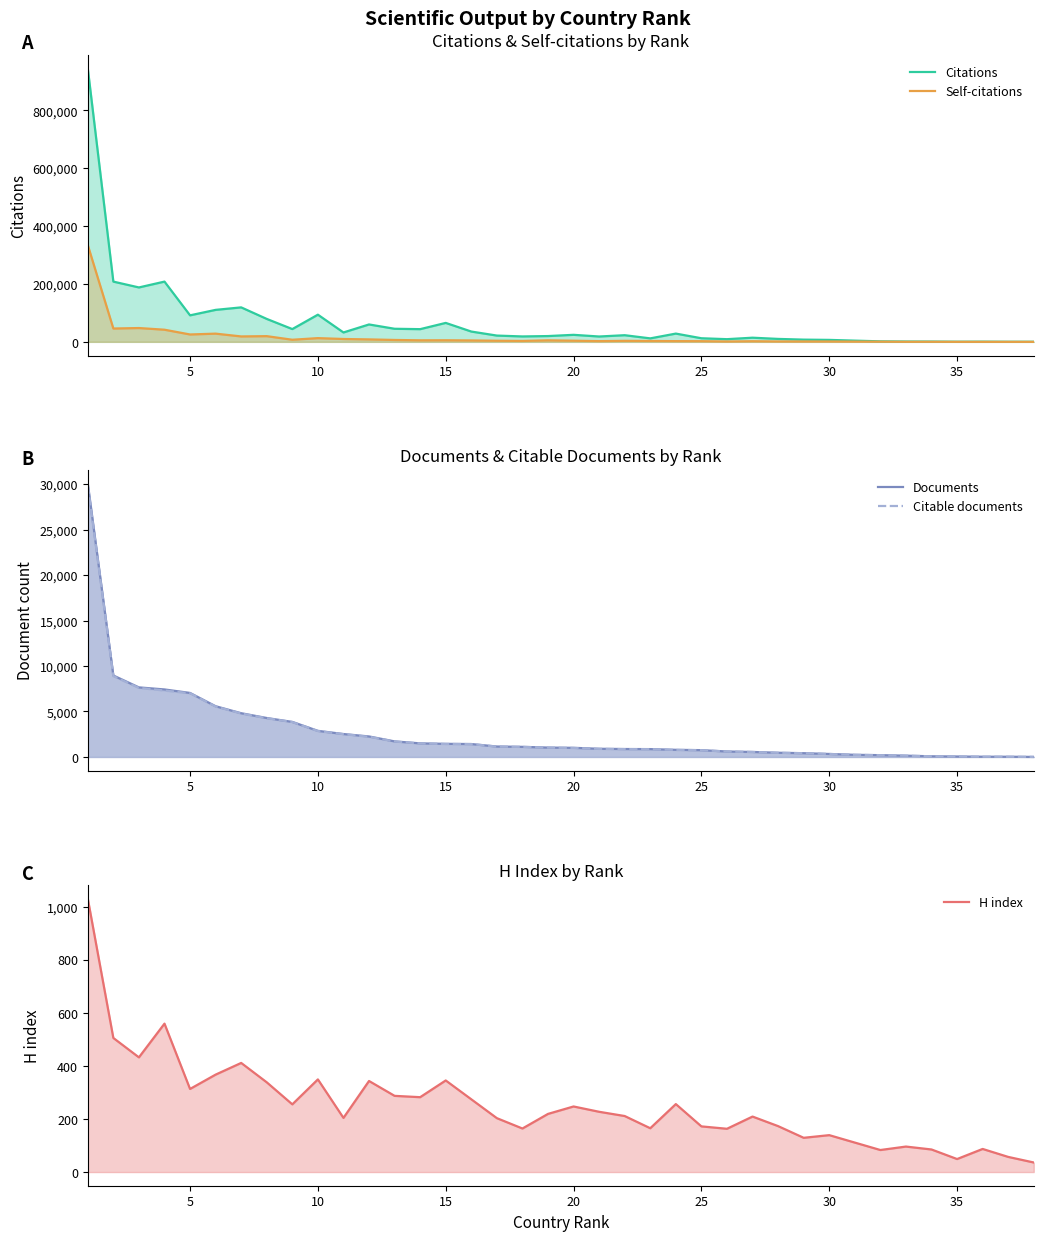

The Documents series shows 2190 at 15. True or false?

False